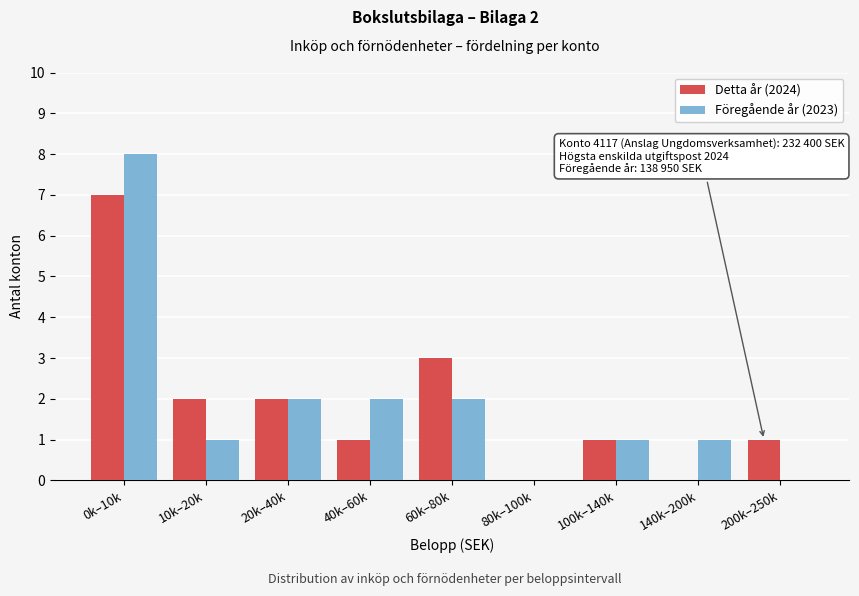

Reading left to right, extract all data points from this chart.

Detta år (2024): 0k–10k=7	10k–20k=2	20k–40k=2	40k–60k=1	60k–80k=3	80k–100k=0	100k–140k=1	140k–200k=0	200k–250k=1
Föregående år (2023): 0k–10k=8	10k–20k=1	20k–40k=2	40k–60k=2	60k–80k=2	80k–100k=0	100k–140k=1	140k–200k=1	200k–250k=0